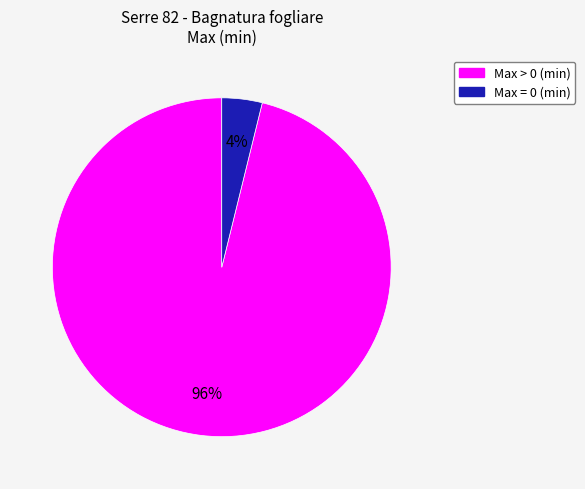

Is there any slice that represents more than half of the pie?

Yes